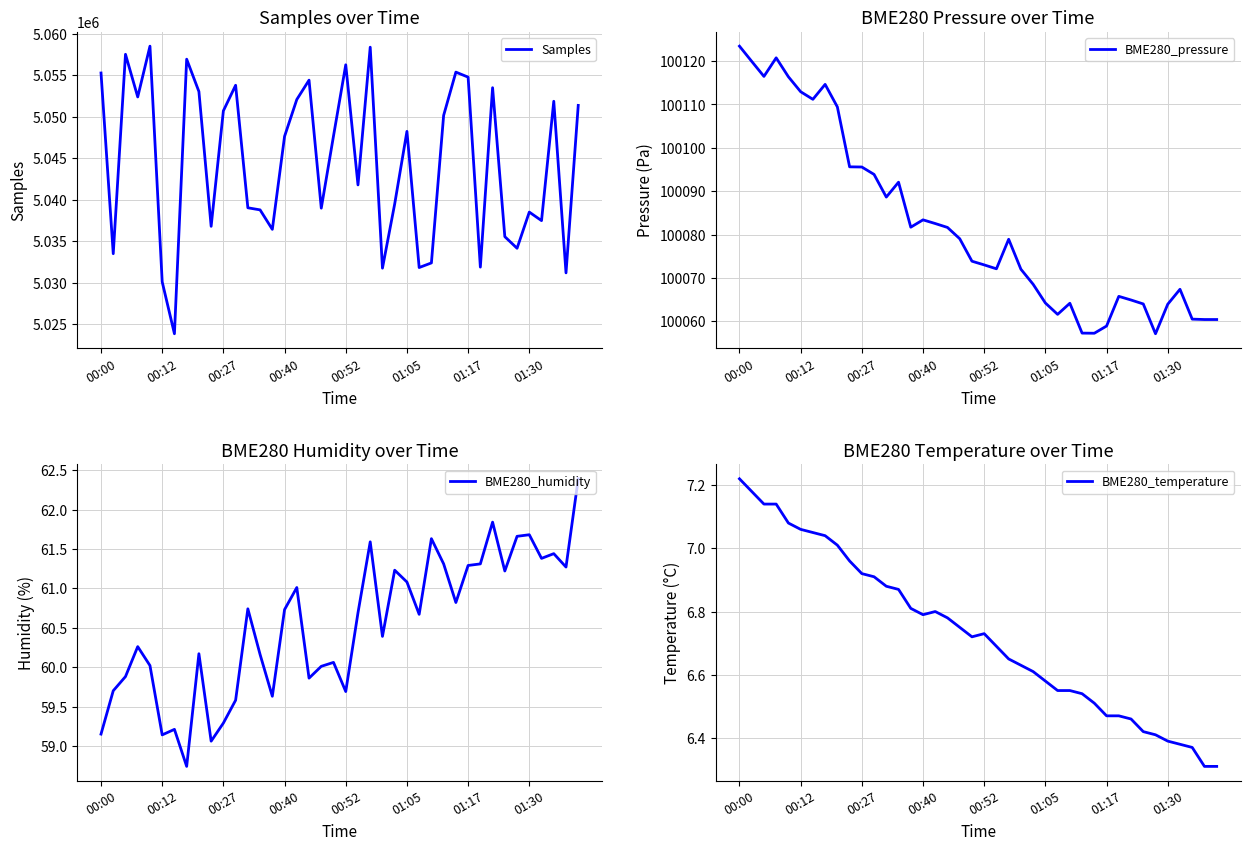

At which label does BME280_pressure first exceed 100078?

00:00